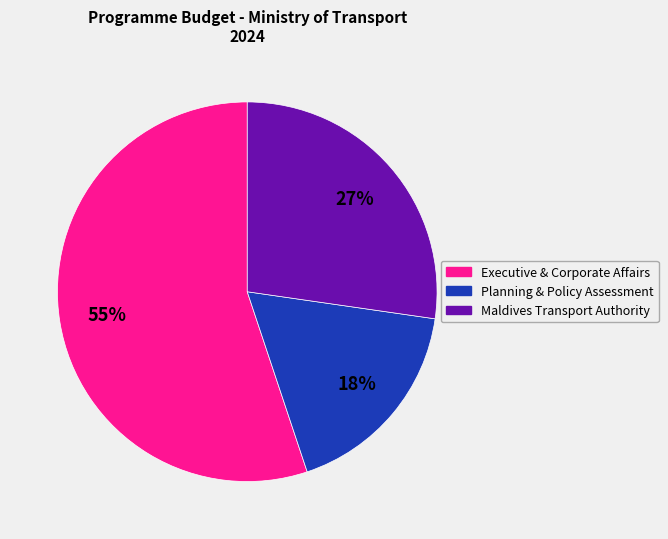

Combined, do Maldives Transport Authority and Executive & Corporate Affairs account for over 50%?

Yes